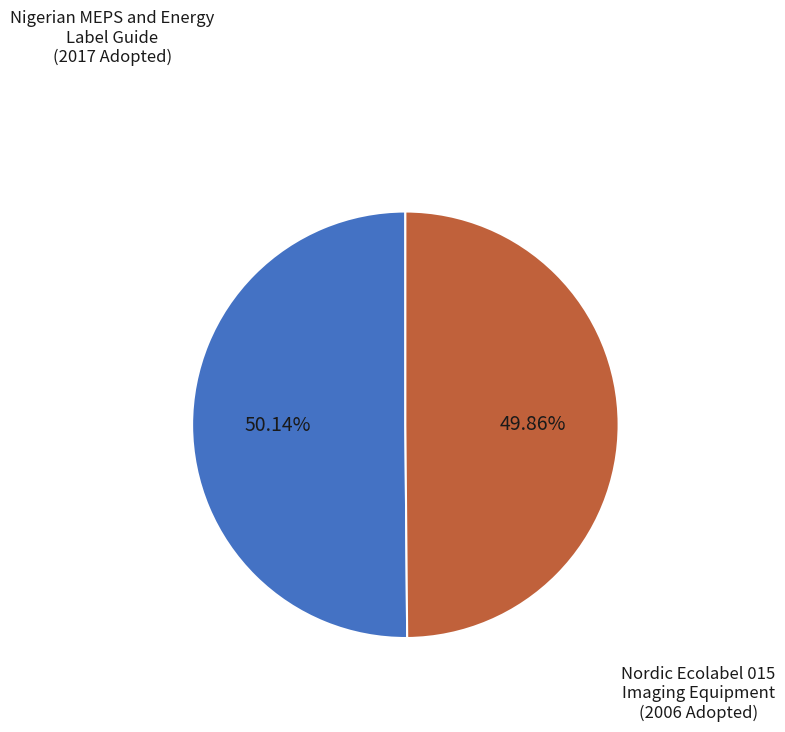

Approximately how many times larger is the value at Nordic Ecolabel 015 Imaging Equipment compared to Nigerian MEPS and Energy Label Guide?

1.0